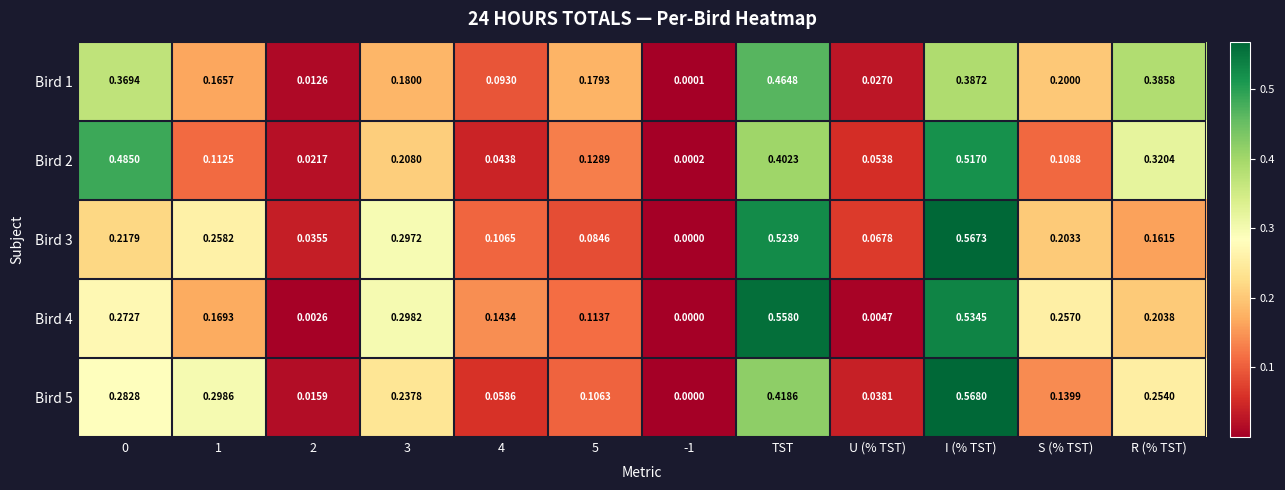

List the series in order of their peak value, lowest first.

Bird 1, Bird 2, Bird 4, Bird 3, Bird 5